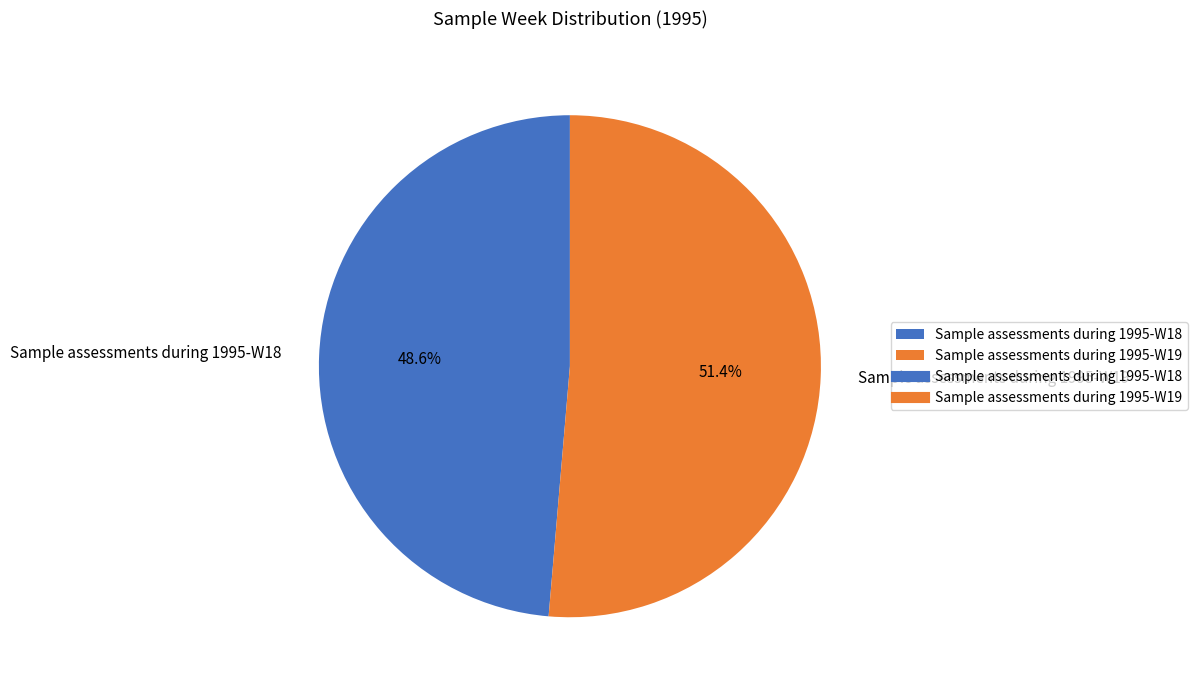

Approximately how many times larger is the value at Sample assessments during 1995-W19 compared to Sample assessments during 1995-W18?

1.1